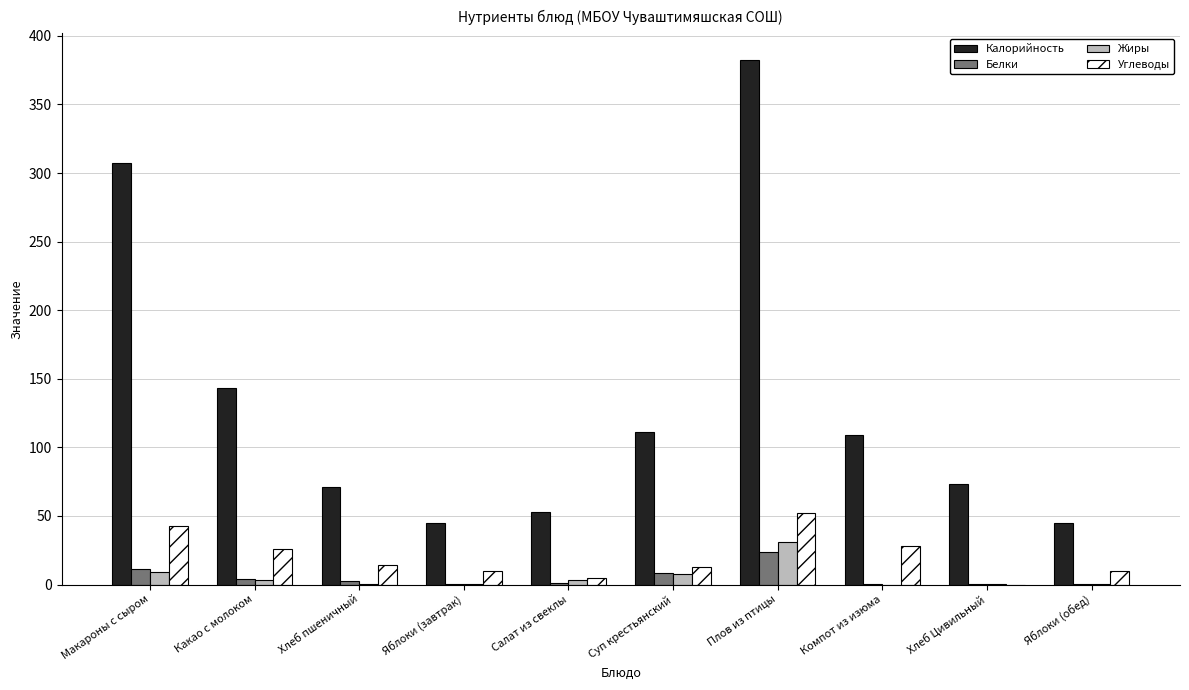

How many series are shown in this chart?

4